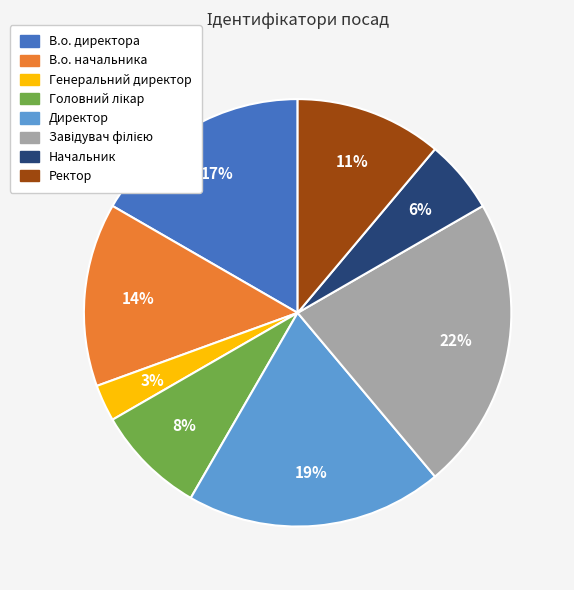

Is the sum of В.о. директора and Ректор greater than half?

No